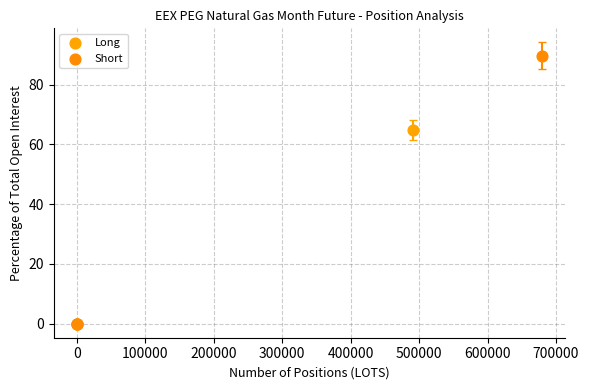

What are all the series names shown in the legend?

Long, Short